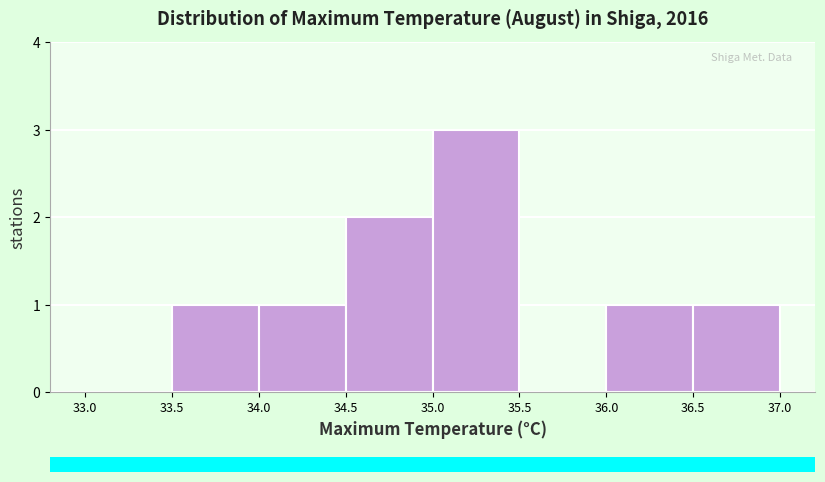

Reading left to right, transcribe this chart: for each bar, give the range it covers on the x-axis and its height. The values are not printed on the chart, so give them approximately, as read against the axis.

33.0 to 33.5: 0
33.5 to 34.0: 1
34.0 to 34.5: 1
34.5 to 35.0: 2
35.0 to 35.5: 3
35.5 to 36.0: 0
36.0 to 36.5: 1
36.5 to 37.0: 1